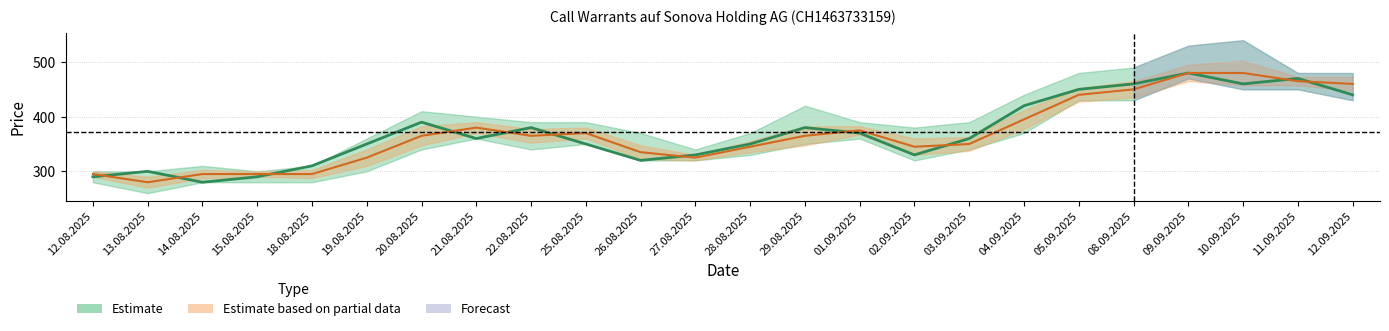

What is the maximum value for Close?

480